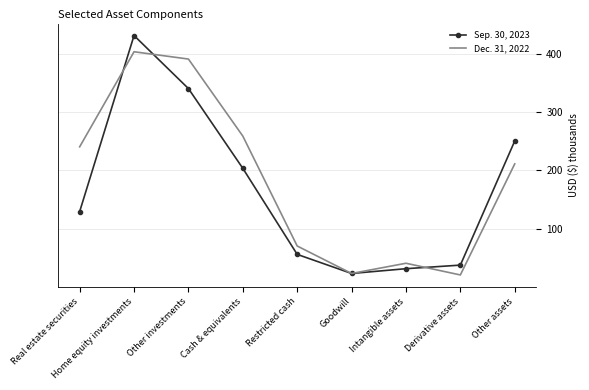

Reading left to right, list all the values displayed in this chart.

Sep. 30, 2023: 129.4	431.3	340.4	203.6	56.1	23.4	31.6	37.7	250.5
Dec. 31, 2022: 240.5	403.5	390.9	258.9	70.5	23.4	40.9	20.8	211.2